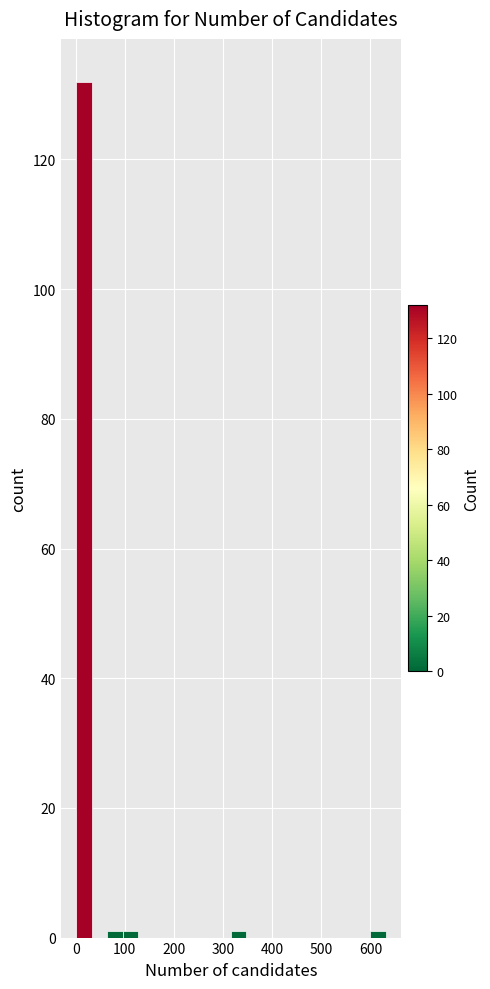

Read against the x-axis, roughly where is the centre of the tallest bar?

20